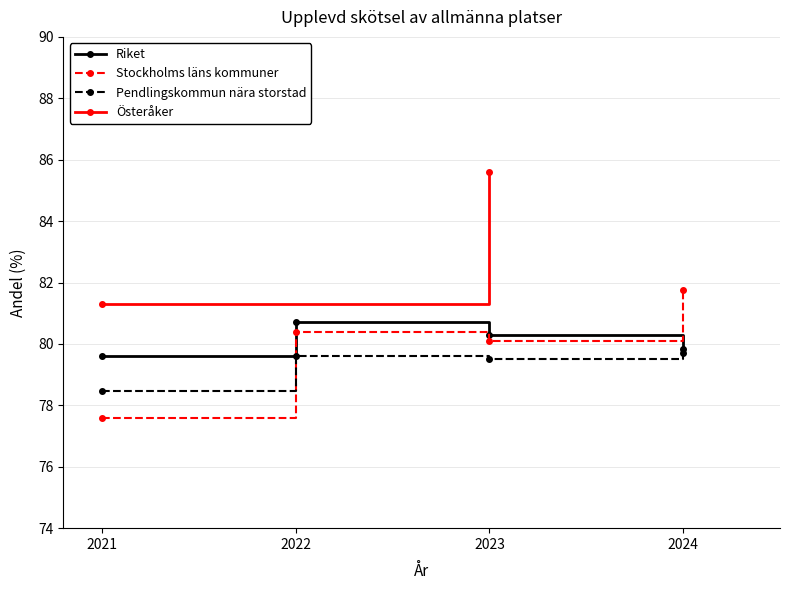

True or false: Stockholms läns kommuner has more than 1 interior local peaks.

False